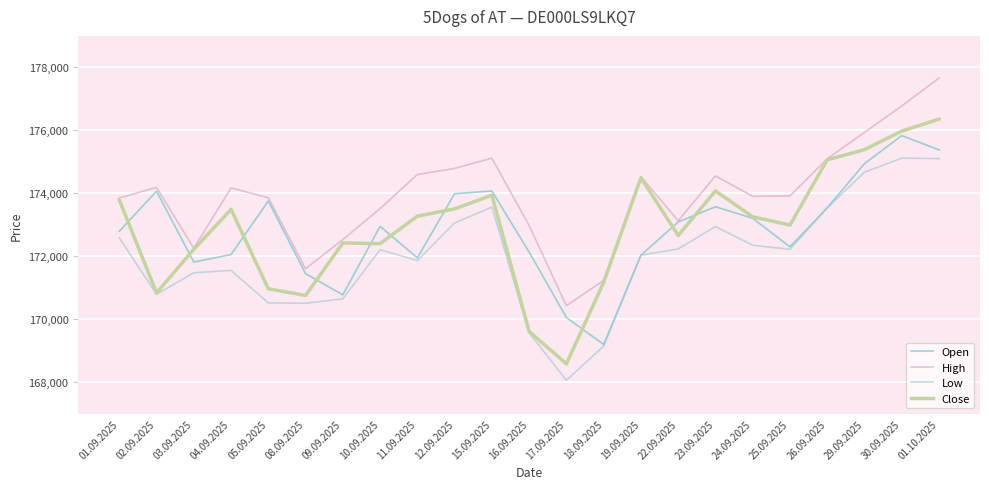

What value does the Close series have at 18.09.2025?

171175